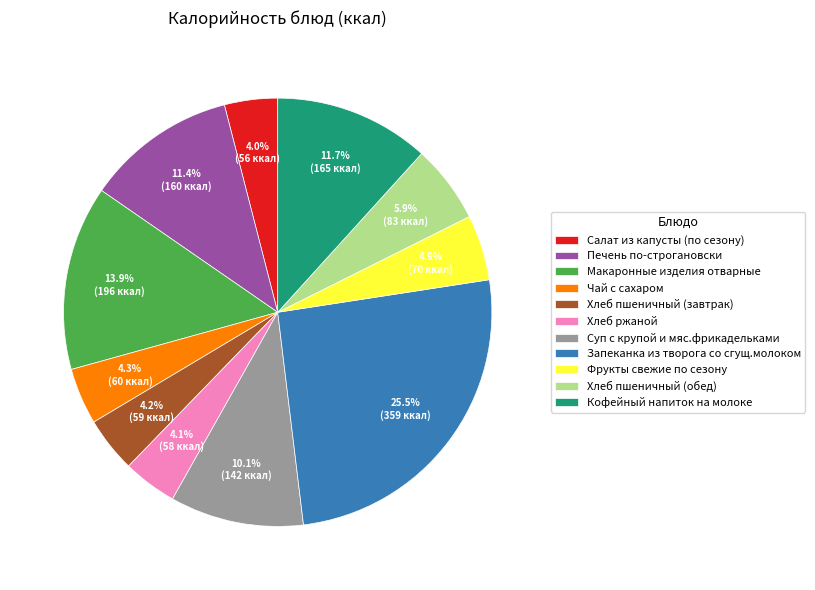

Combined, do Хлеб пшеничный (завтрак) and Запеканка из творога со сгущ.молоком account for over 50%?

No